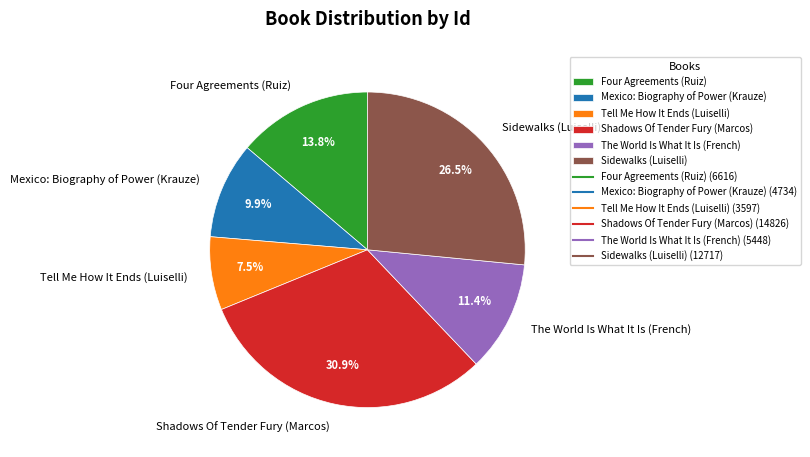

Does Shadows Of Tender Fury (Marcos) represent more than half of the total?

No